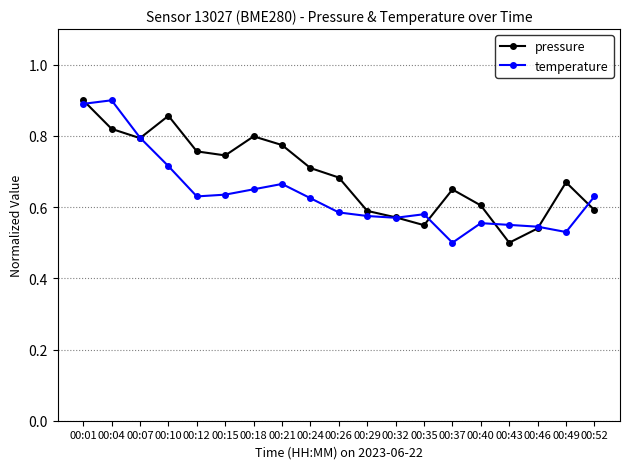

Rank the series by their average value, from highest to lowest.

pressure, temperature